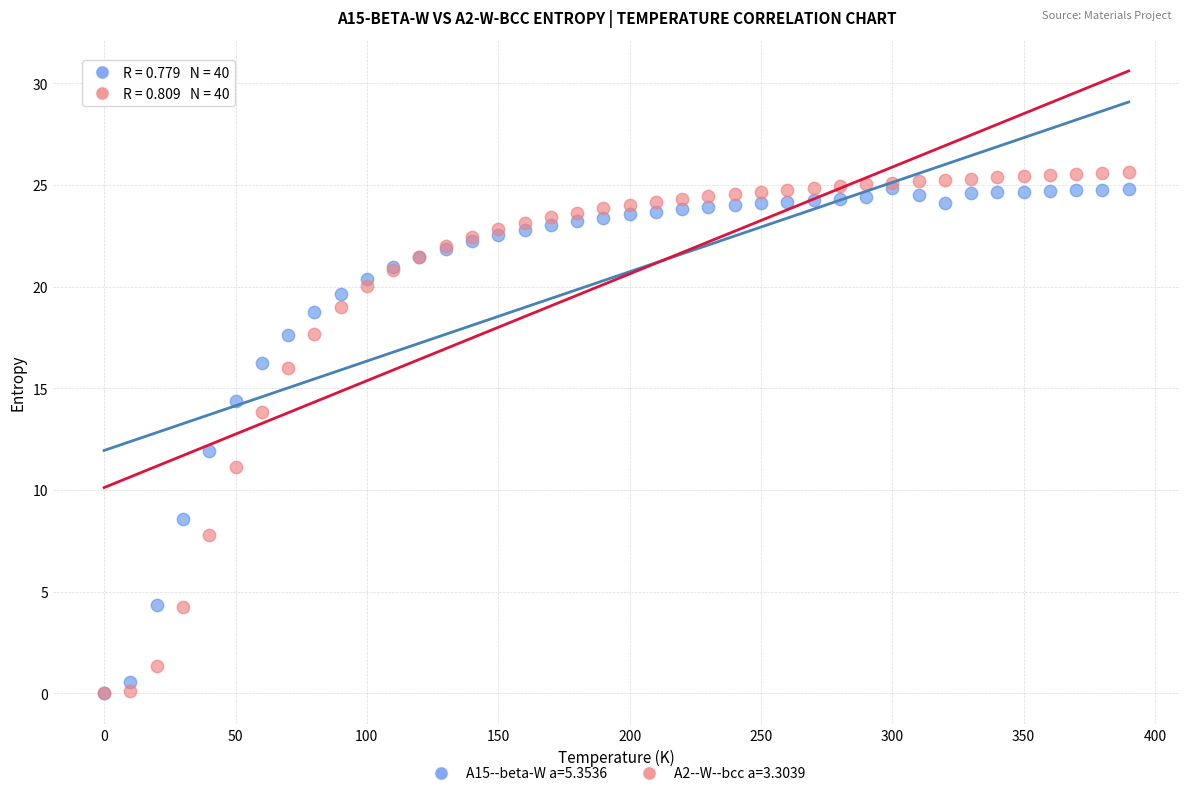

What are all the series names shown in the legend?

A15--beta-W a=5.3536, A2--W--bcc a=3.3039